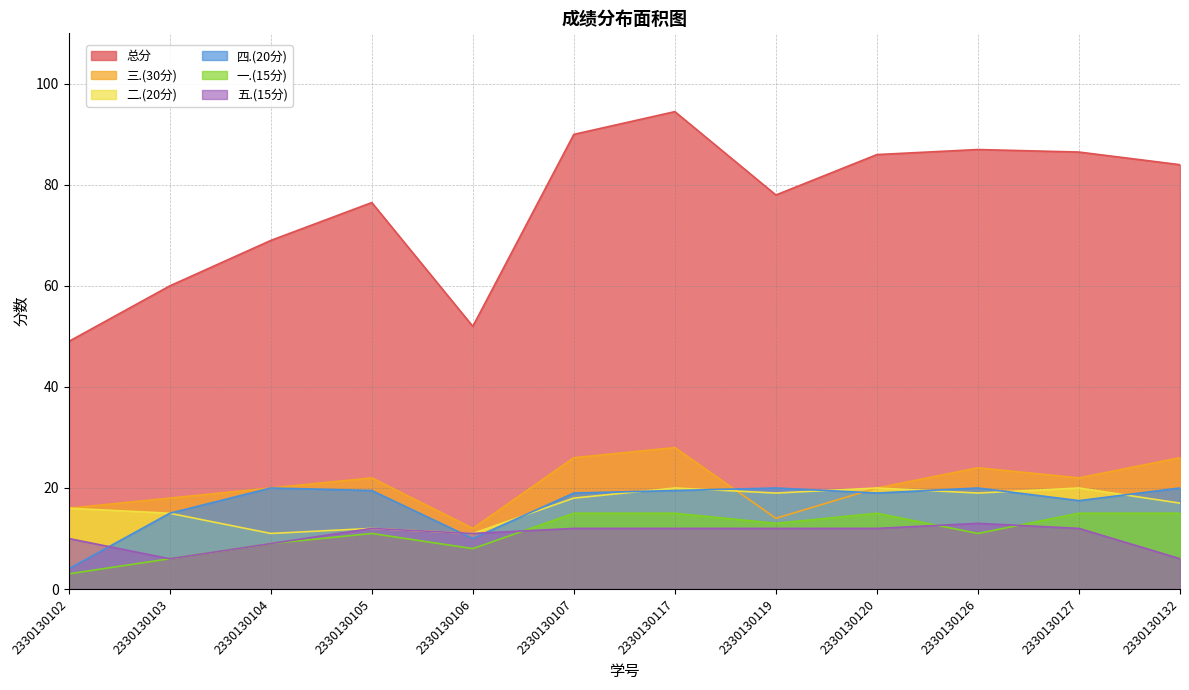

Reading left to right, extract all data points from this chart.

总分: 49.0	60.0	69.0	76.5	52.0	90.0	94.5	78.0	86.0	87.0	86.5	84.0
三.(30分): 16.0	18.0	20.0	22.0	12.0	26.0	28.0	14.0	20.0	24.0	22.0	26.0
二.(20分): 16.0	15.0	11.0	12.0	11.0	18.0	20.0	19.0	20.0	19.0	20.0	17.0
一.(15分): 3.0	6.0	9.0	11.0	8.0	15.0	15.0	13.0	15.0	11.0	15.0	15.0
四.(20分): 4.0	15.0	20.0	19.5	10.0	19.0	19.5	20.0	19.0	20.0	17.5	20.0
五.(15分): 10.0	6.0	9.0	12.0	11.0	12.0	12.0	12.0	12.0	13.0	12.0	6.0